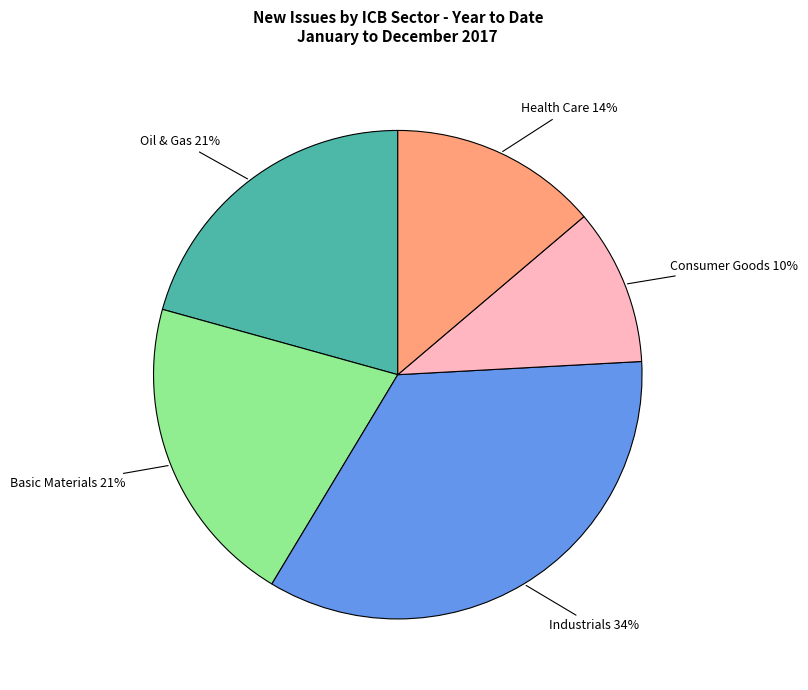

Does any single category account for the majority?

No